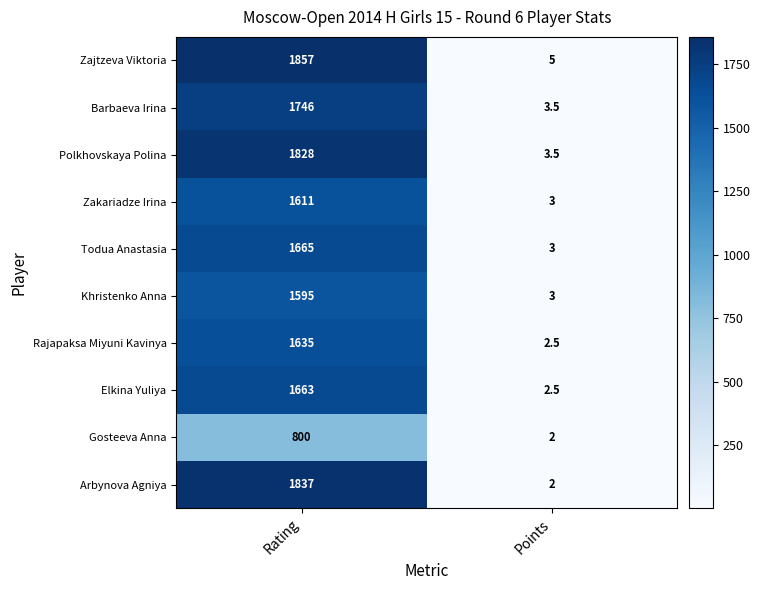

Which series has the largest total across all categories?

Zajtzeva Viktoria